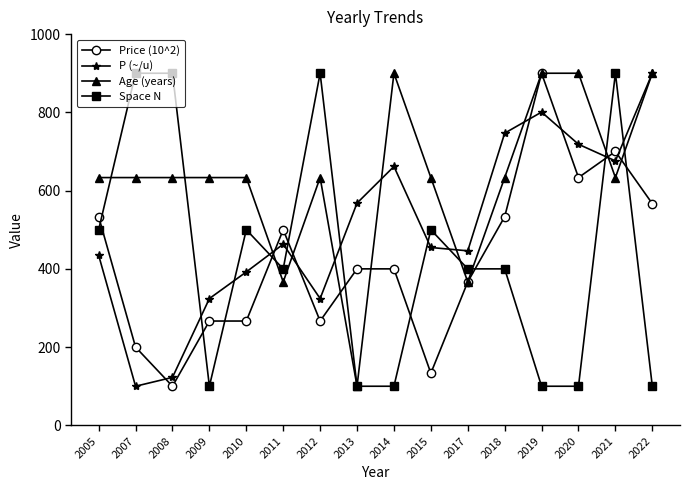

At which category is the sum across all series the highest?

2021